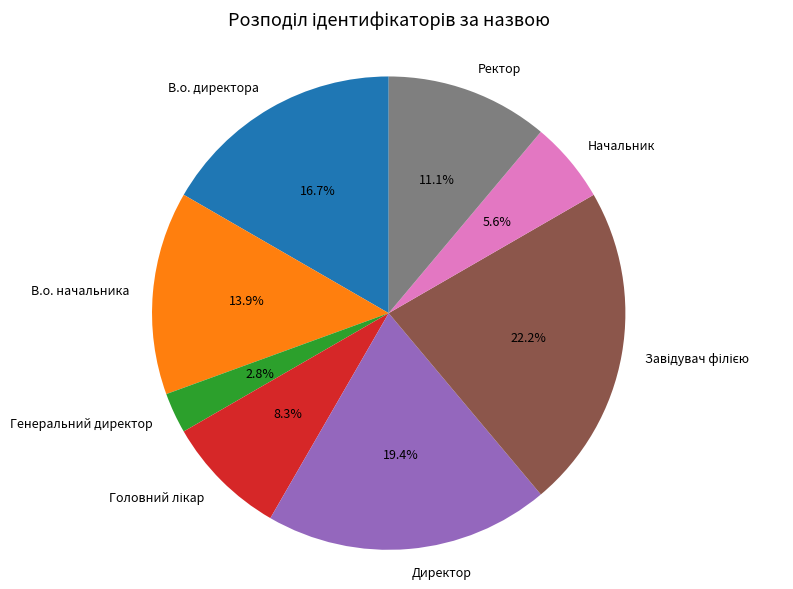

To the nearest percent, what portion does В.о. начальника represent?

14%